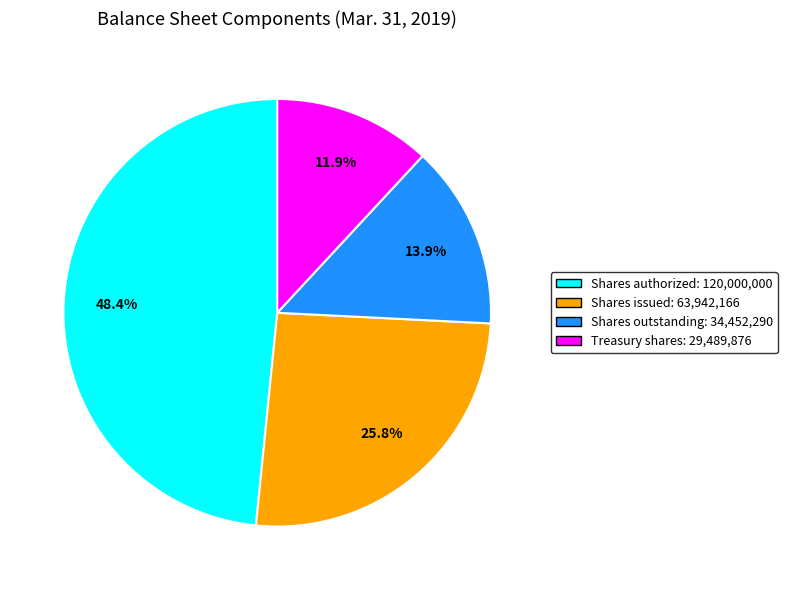

What is the total percentage of Shares issued: 63,942,166 and Shares outstanding: 34,452,290?

39.7%